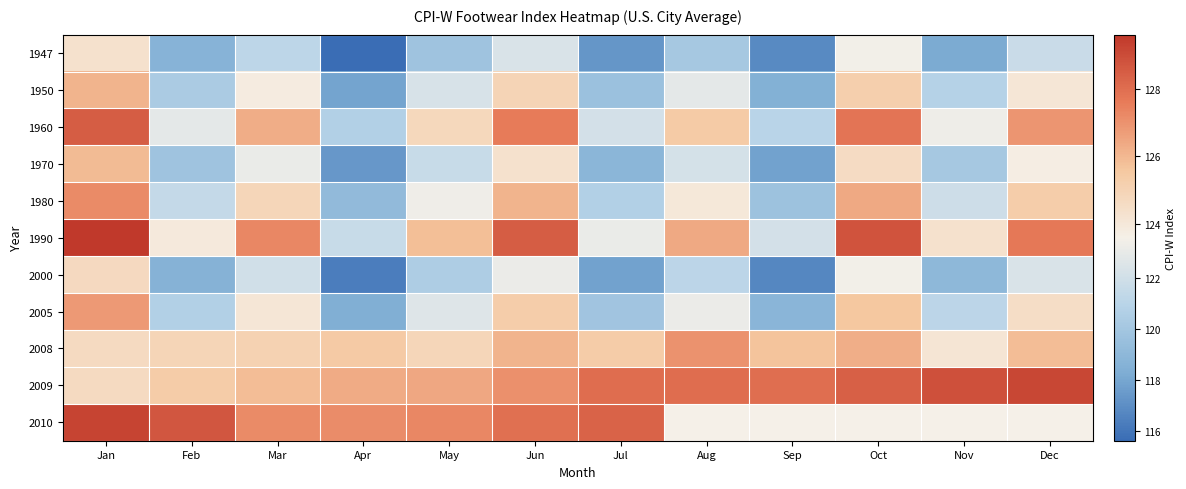

At which label does 1950 reach its minimum?

Apr